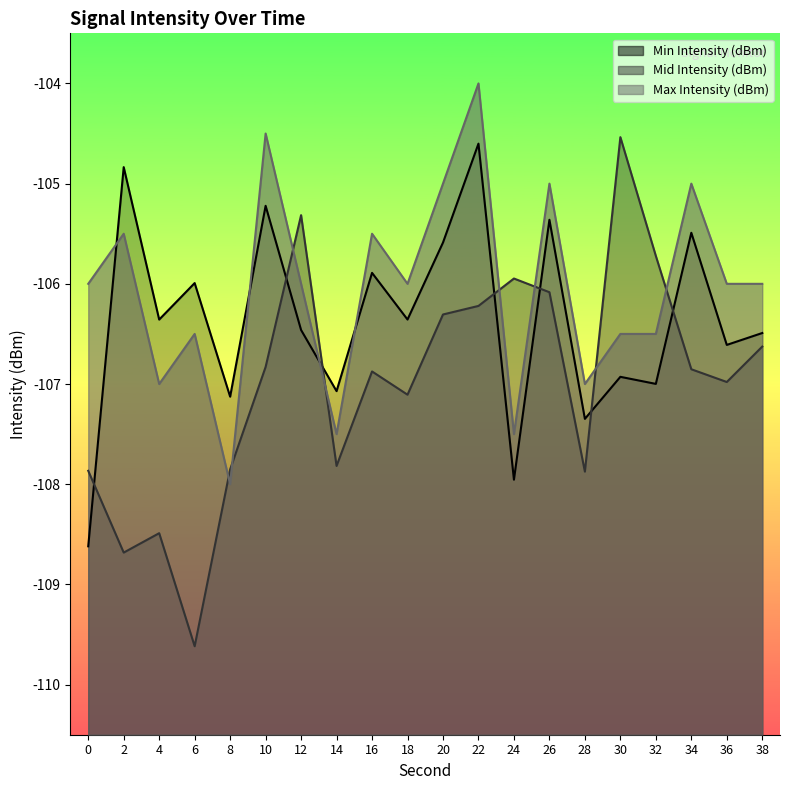

Where is the first local maximum for Max Intensity (dBm)?

2